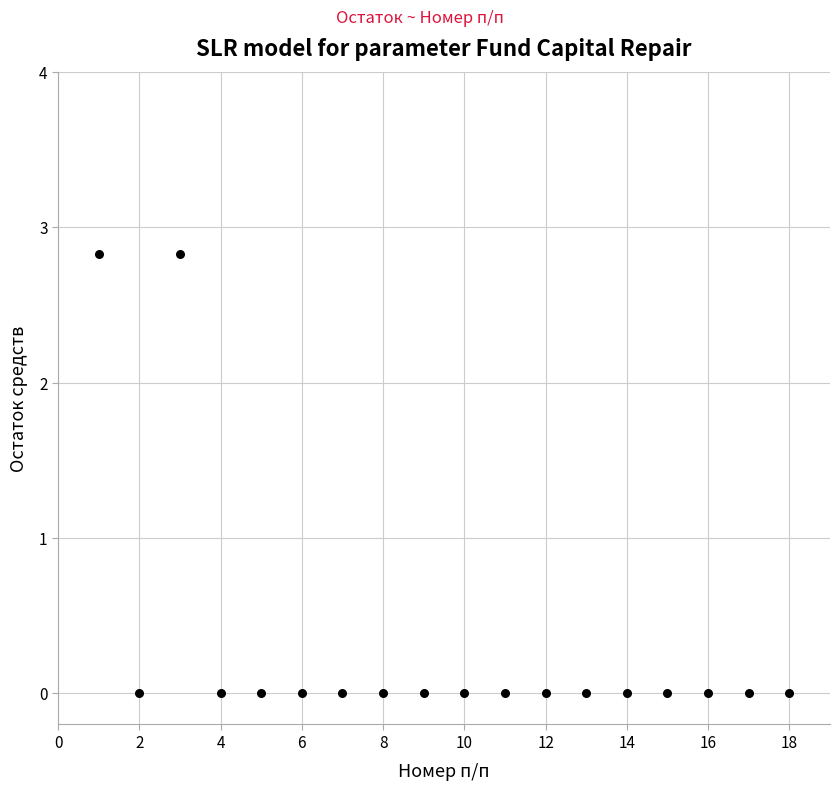

What is the range of X values (max minus min)?

17.0